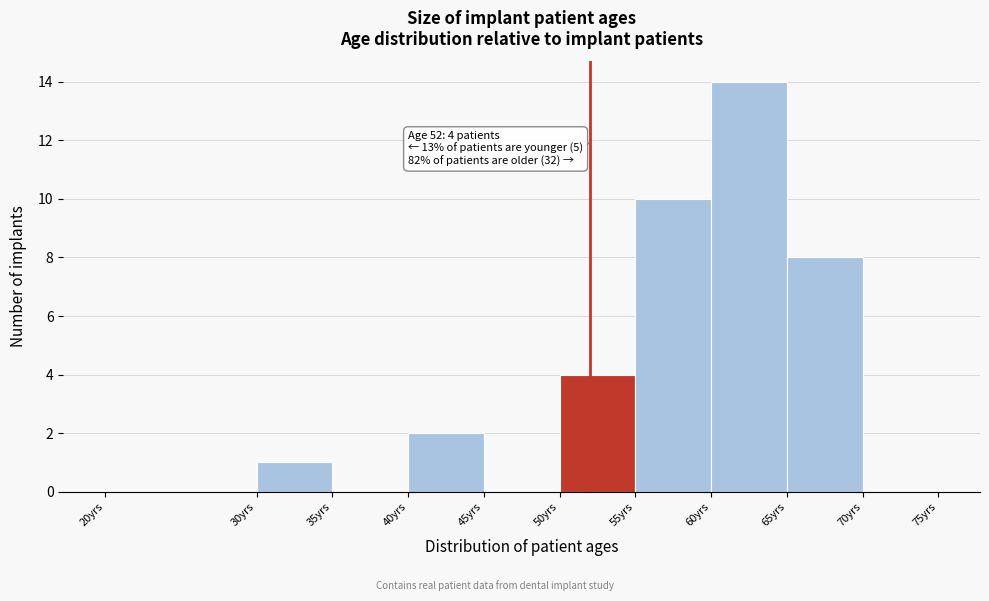

Over which range of the x-axis is the bar tallest?

60 to 65